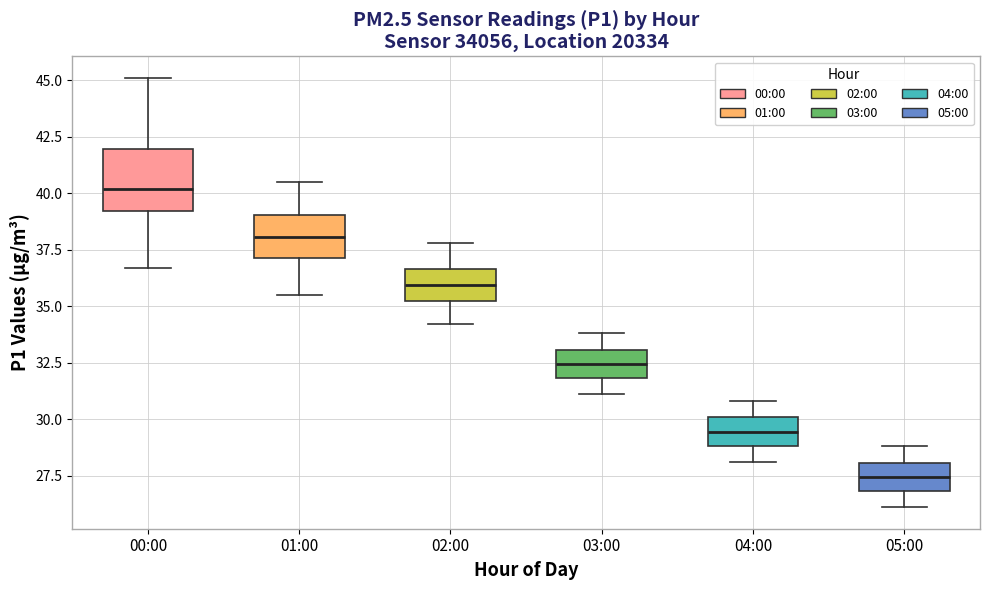

Which box's median line is the lowest?

05:00